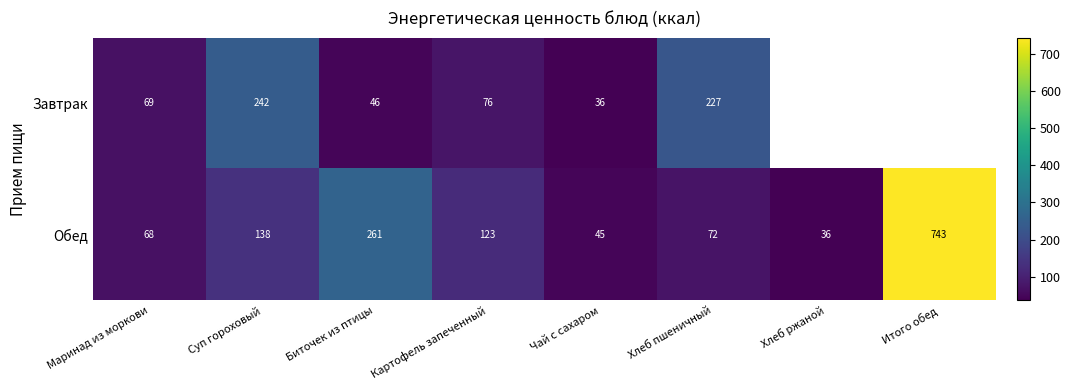

Rank the series at Картофель запеченный from lowest to highest value.

Завтрак, Обед